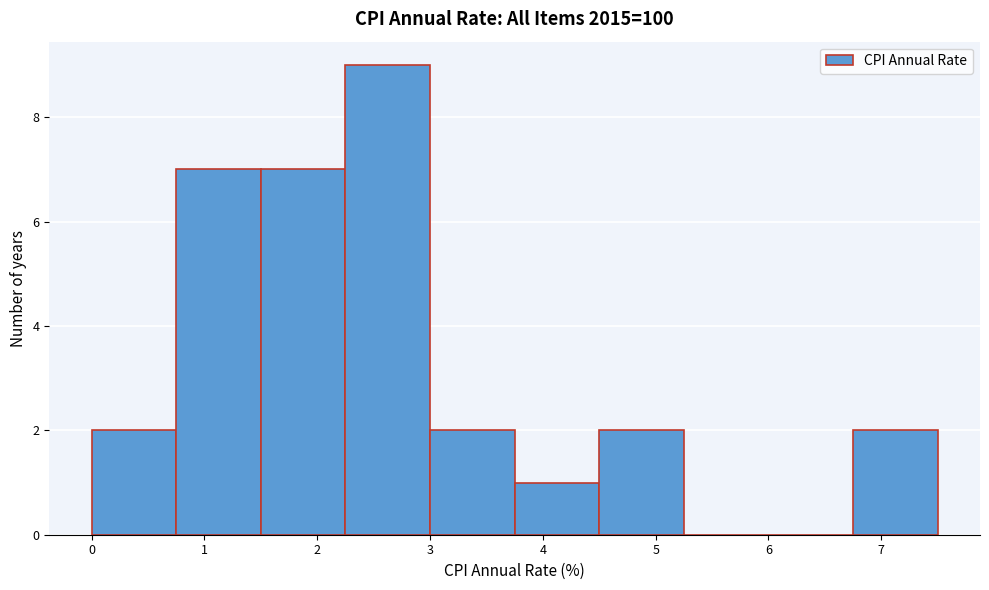

Reading left to right, transcribe this chart: for each bar, give the range it covers on the x-axis and its height. Neither the bar edges nor the heights are printed on the chart, so give them approximately, as read against the axes.

0.00 to 0.75: 2
0.75 to 1.50: 7
1.50 to 2.25: 7
2.25 to 3.00: 9
3.00 to 3.75: 2
3.75 to 4.50: 1
4.50 to 5.25: 2
5.25 to 6.00: 0
6.00 to 6.75: 0
6.75 to 7.50: 2